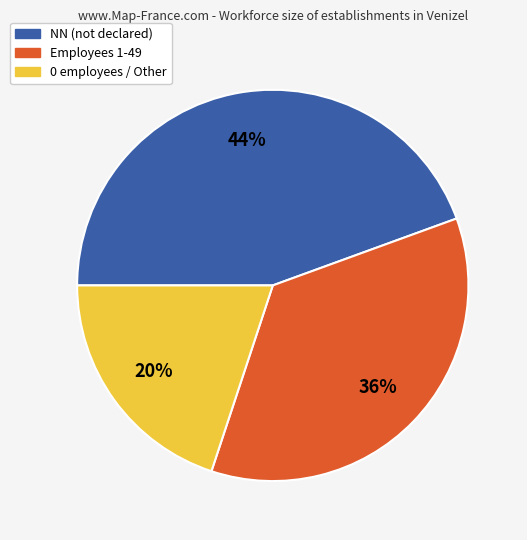

Is there any slice that represents more than half of the pie?

No